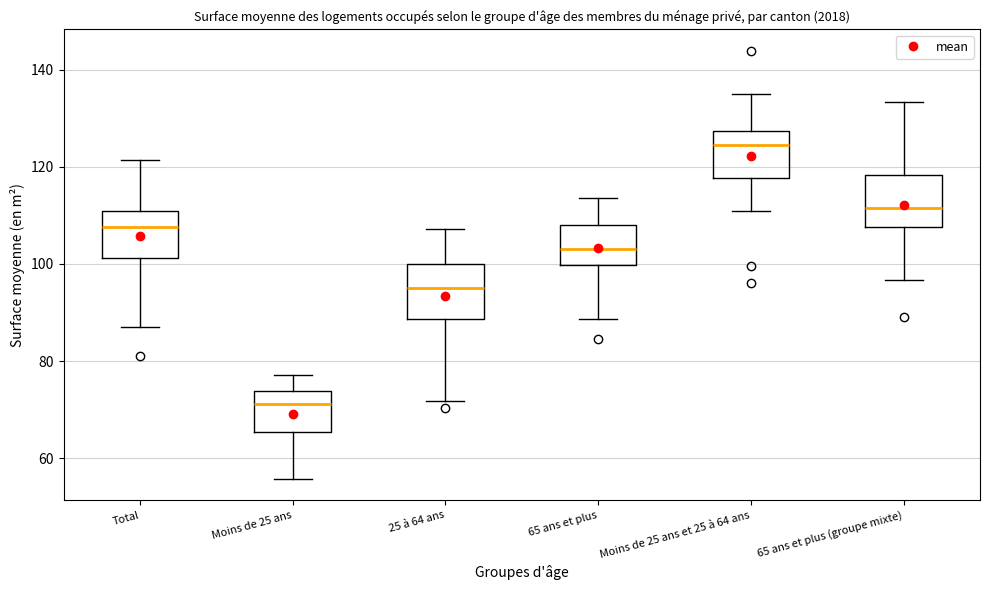

Where does the median line of the box for 65 ans et plus sit on the y-axis? The values are not printed on the chart, so give them approximately, as read against the axis.

104